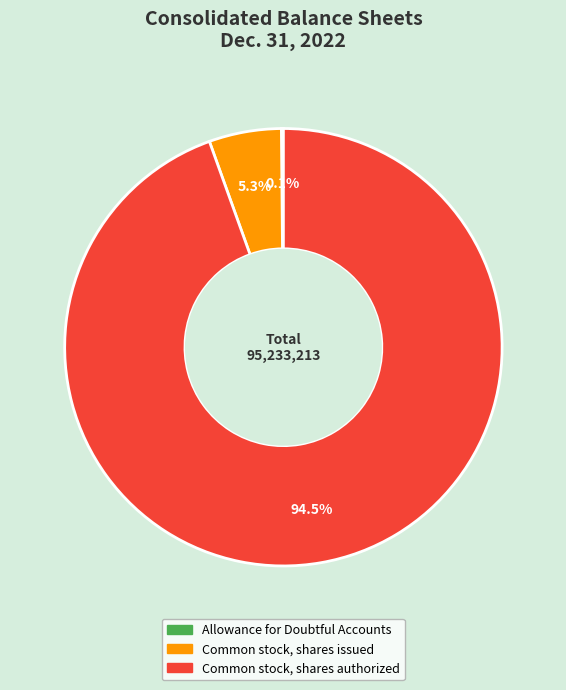

What percentage is NOT represented by Common stock, shares issued?

94.7%